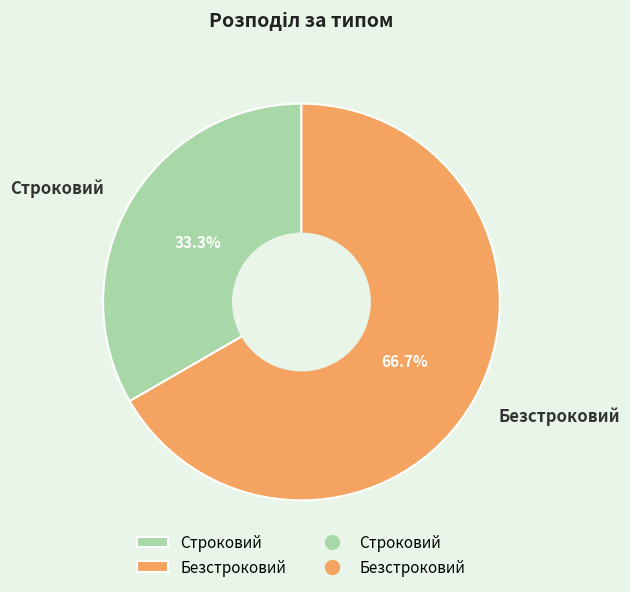

Does any single category account for the majority?

Yes